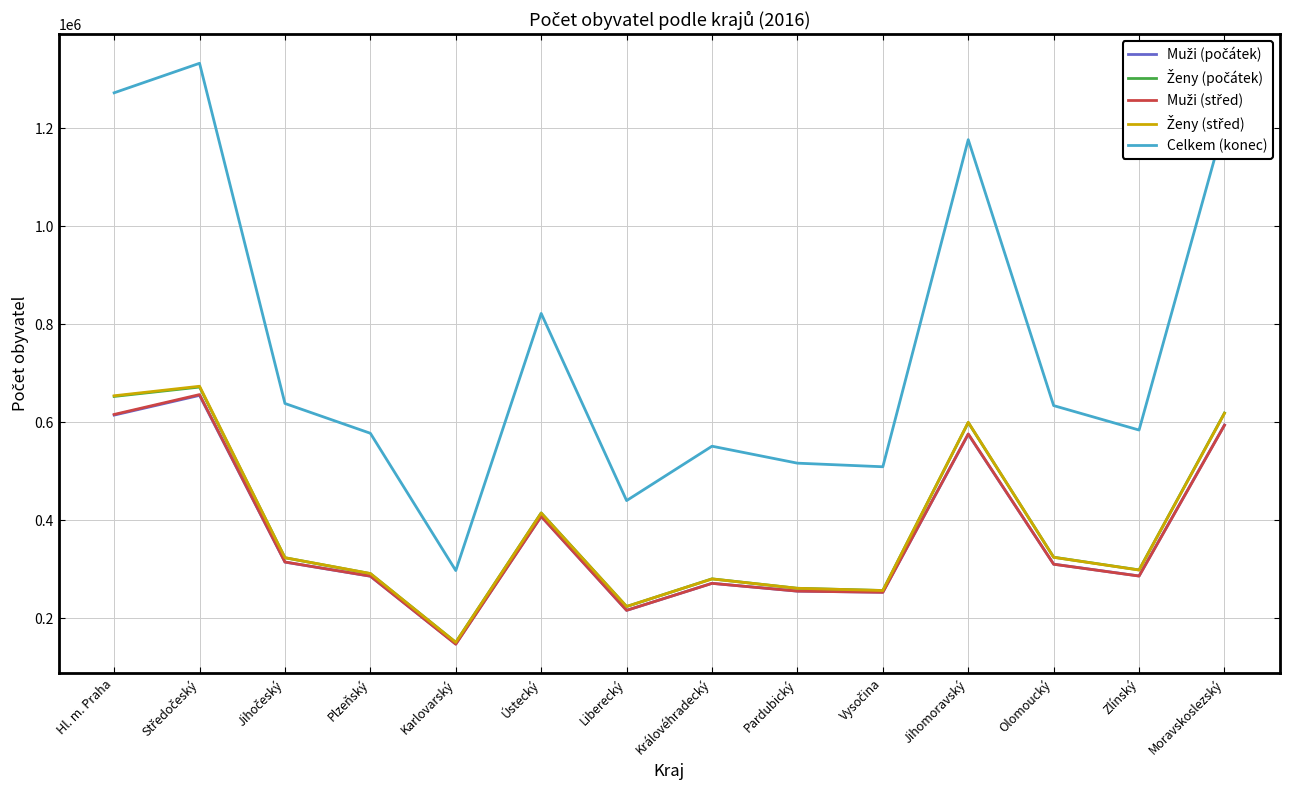

Between Ústecký and Jihomoravský, which series saw the biggest shift?

Celkem (konec)